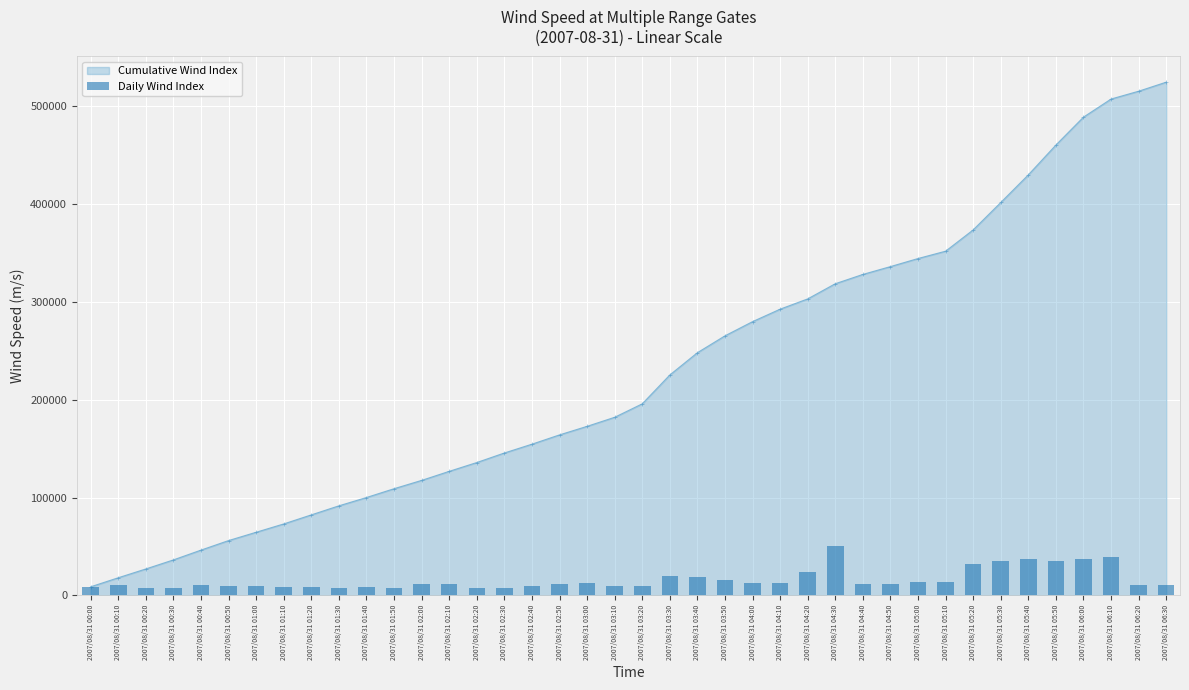

What is the ratio of the value at 2007/08/31 06:00 to the value at 2007/08/31 01:50?

4.7